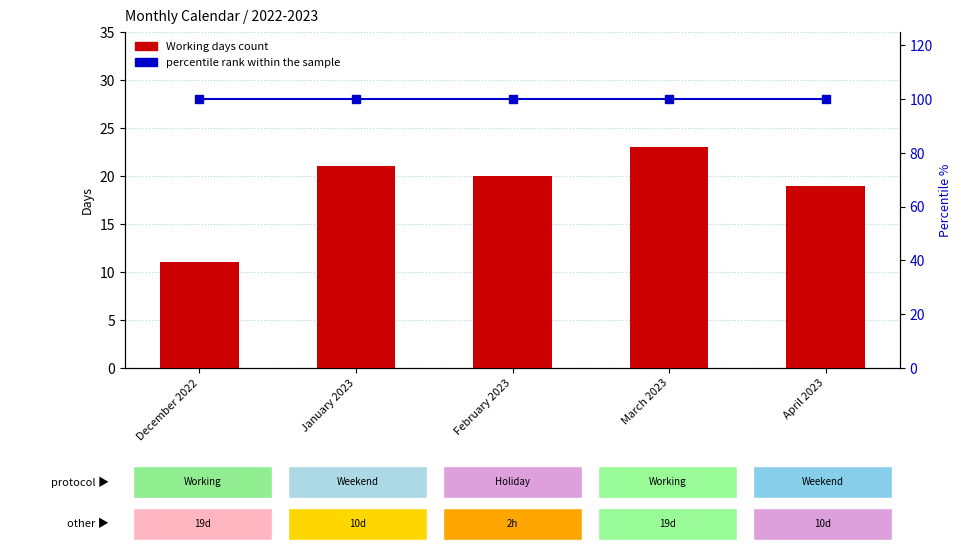

Is it true that percentile rank within the sample equals 100 at March 2023?

True